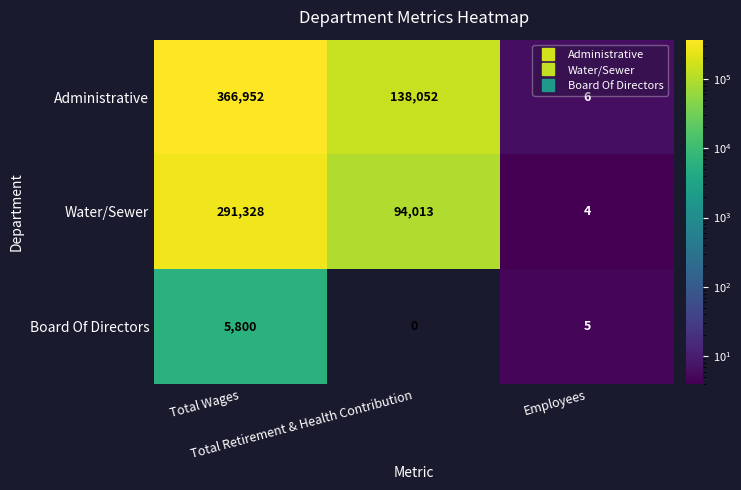

Which series has the widest spread of values?

Administrative